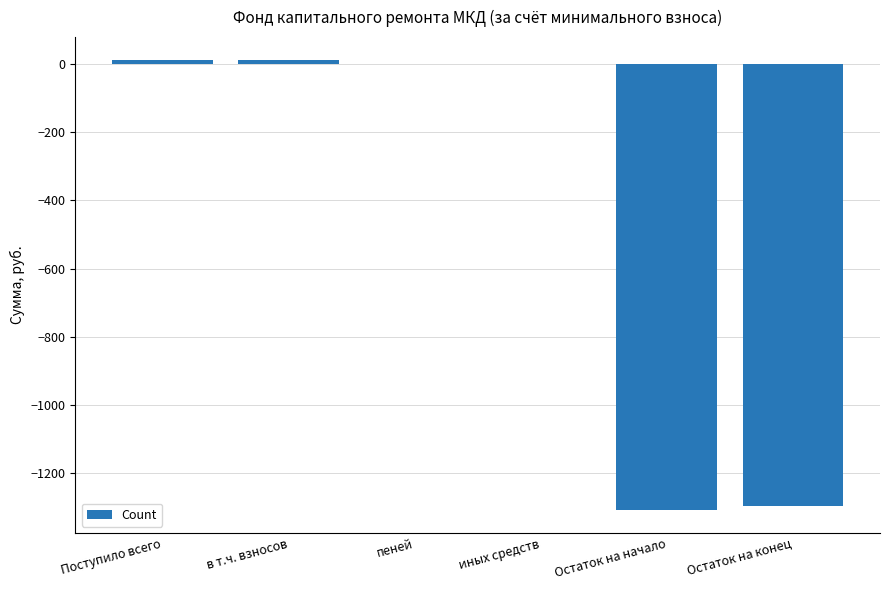

What is the sum of all values?

-2580.2